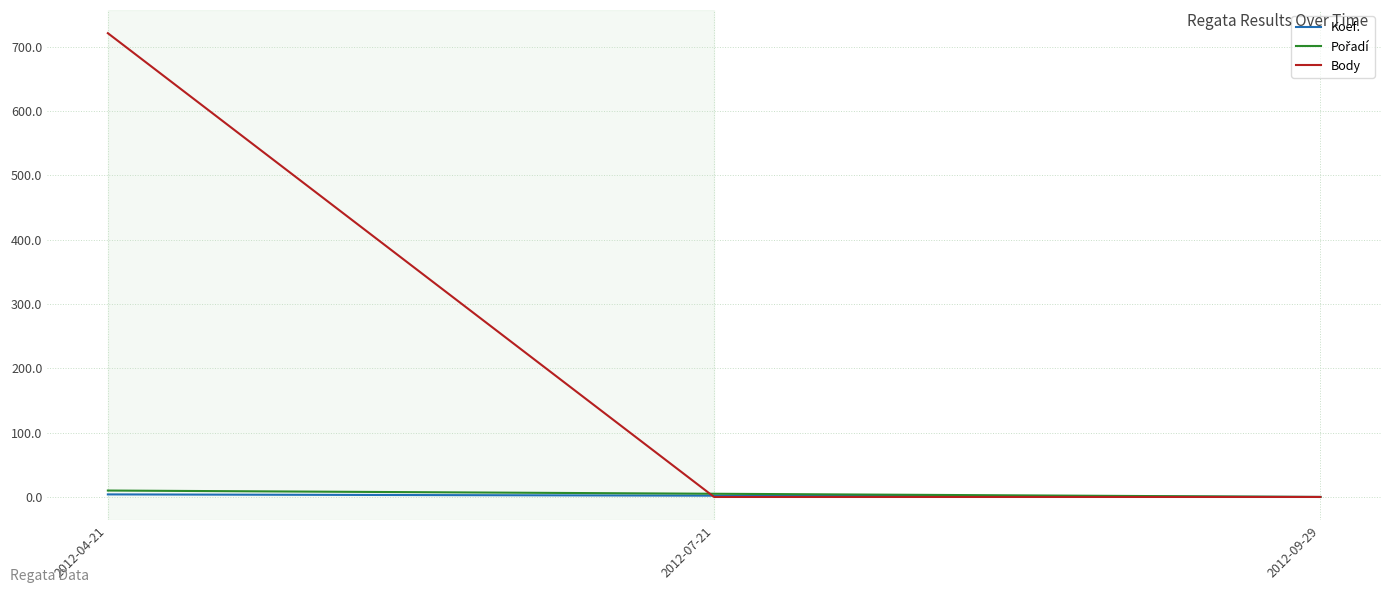

What is the maximum value shown in the chart?

721